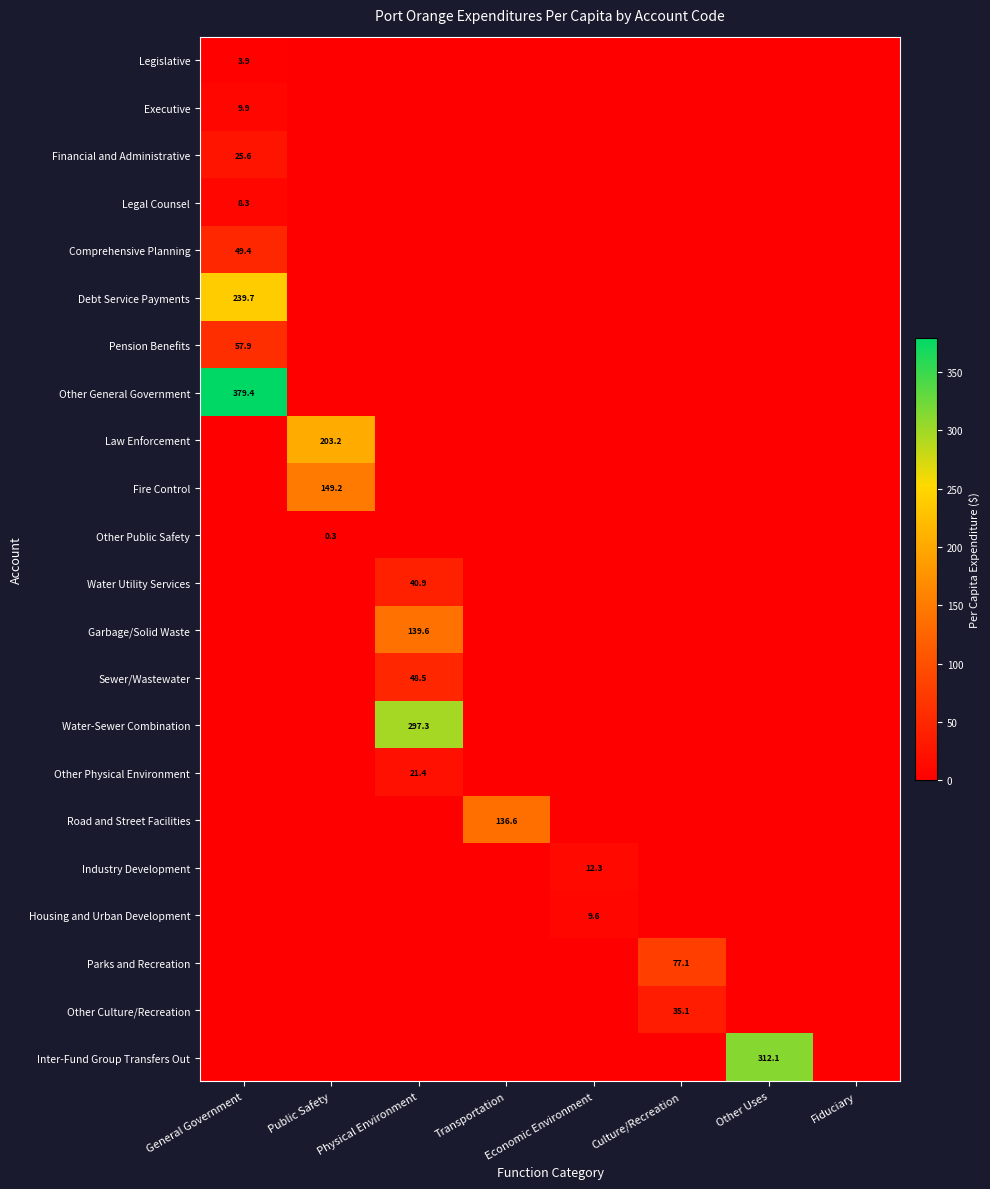

Rank the series by their maximum value, from highest to lowest.

Other General Government, Inter-Fund Group Transfers Out, Water-Sewer Combination, Debt Service Payments, Law Enforcement, Fire Control, Garbage/Solid Waste, Road and Street Facilities, Parks and Recreation, Pension Benefits, Comprehensive Planning, Sewer/Wastewater, Water Utility Services, Other Culture/Recreation, Financial and Administrative, Other Physical Environment, Industry Development, Executive, Housing and Urban Development, Legal Counsel, Legislative, Other Public Safety